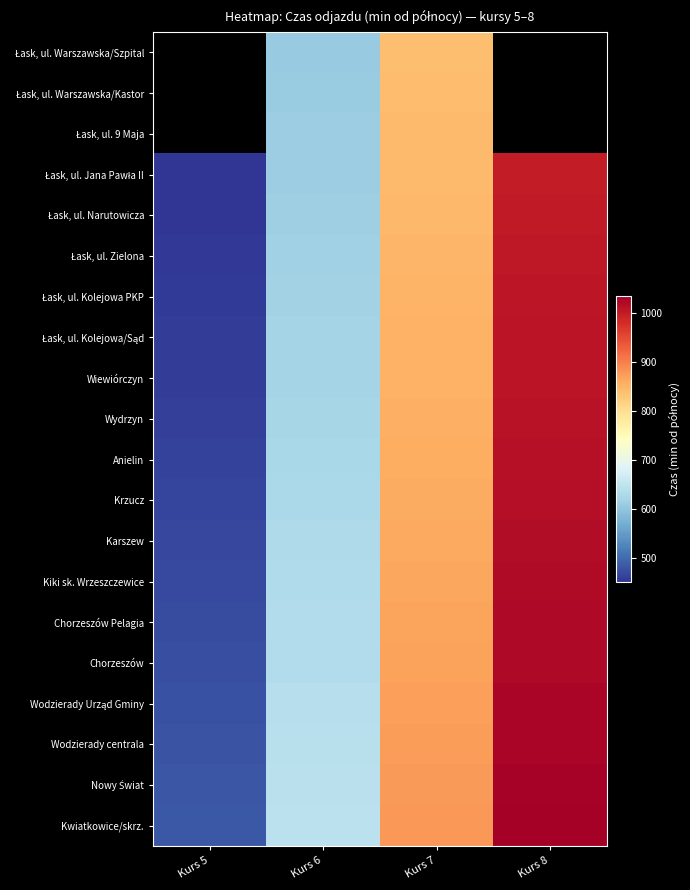

What is the total value across all series at Kurs 6?

12477.0